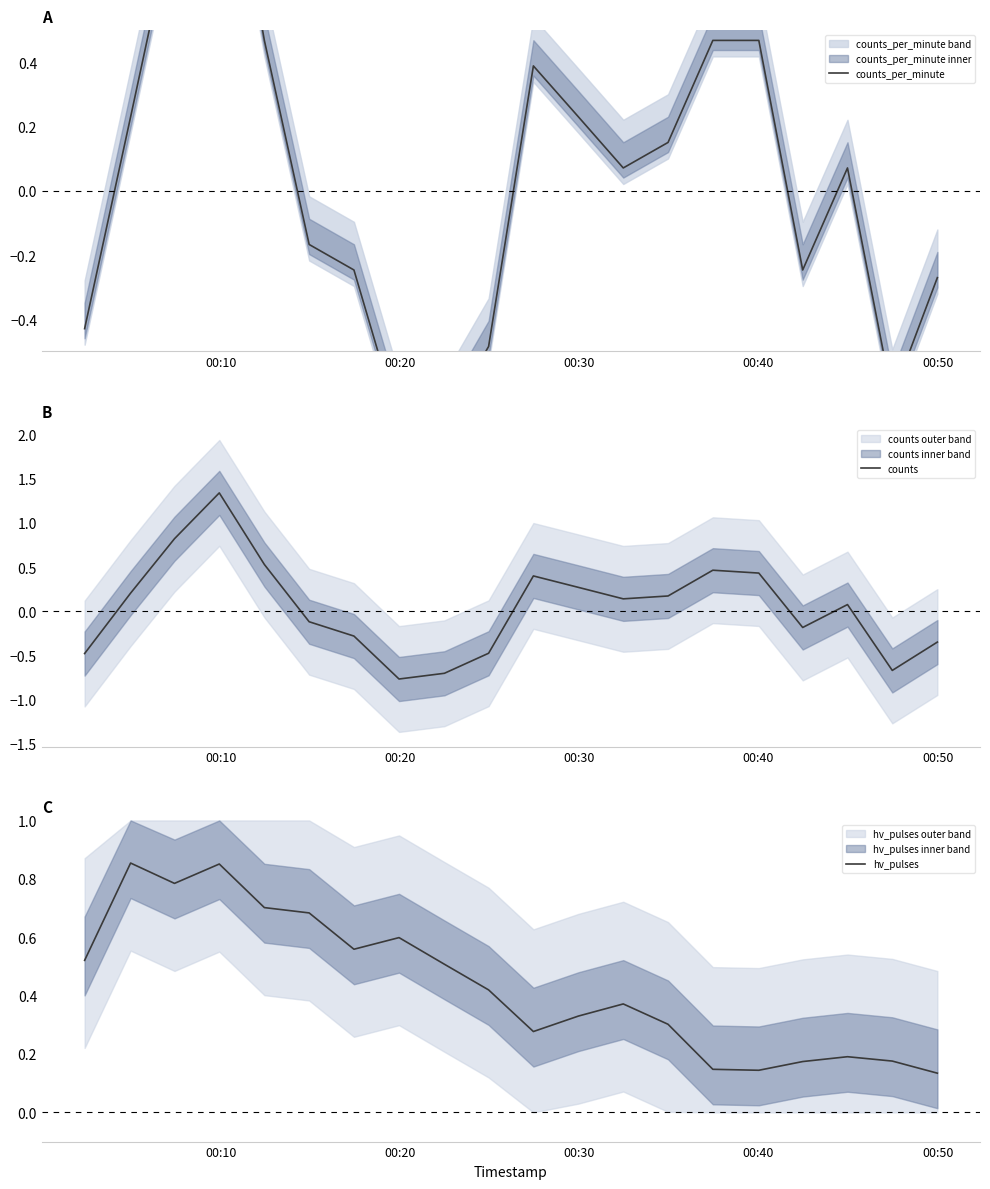

How many interior local valleys does the counts series have?

4